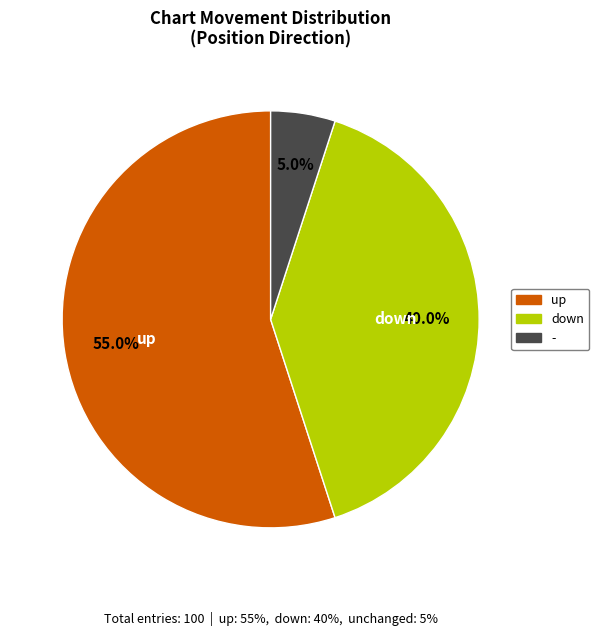

To the nearest percent, what is the combined percentage of down and up?

95%